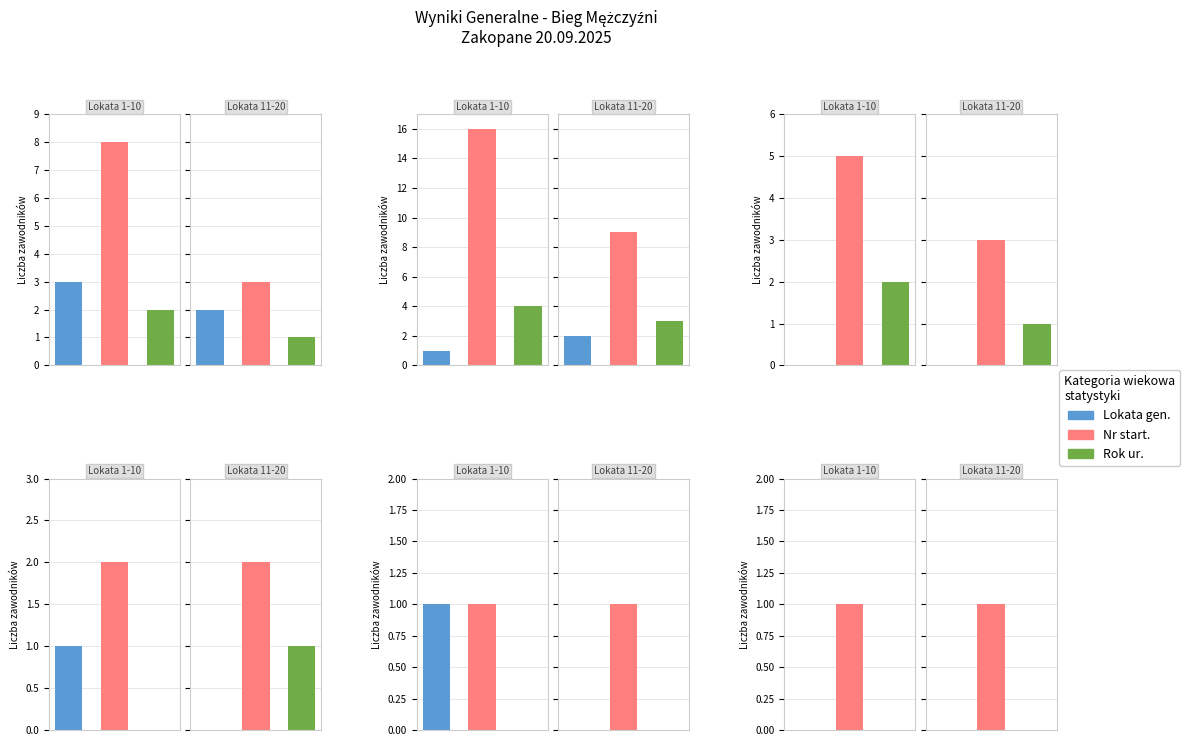

What is the value of the M40 bar at the 1st from the left?

1